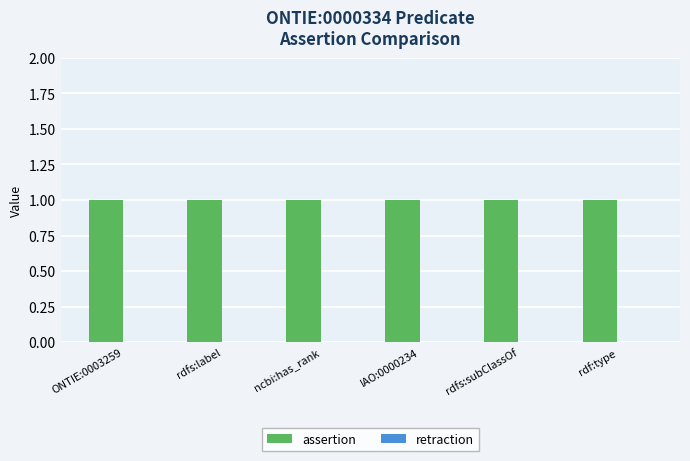

Reading left to right, extract all data points from this chart.

assertion: 1	1	1	1	1	1
retraction: 0	0	0	0	0	0